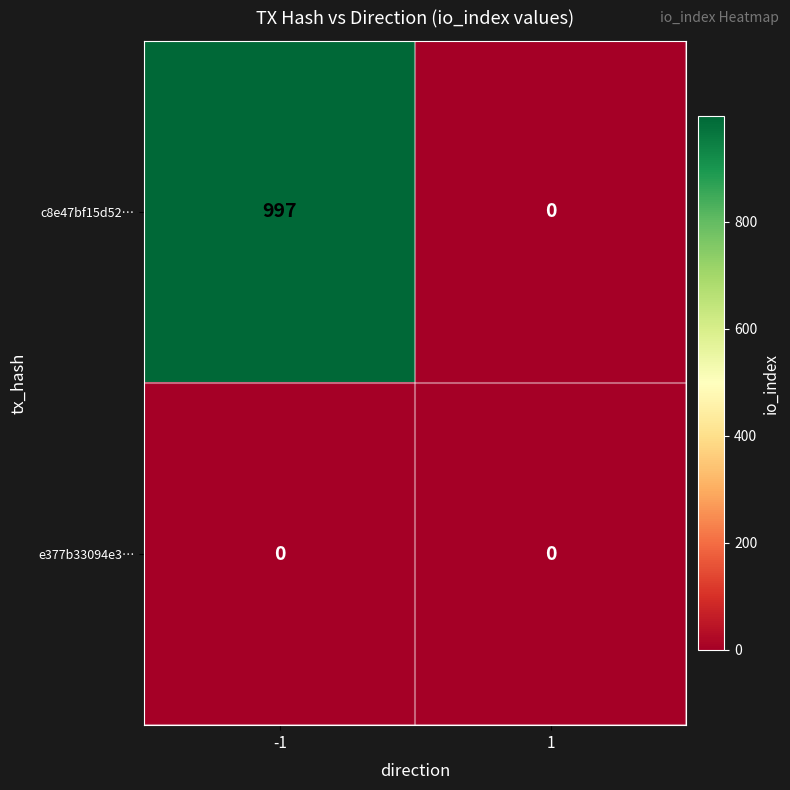

What is the difference between the maximum and minimum values in the c8e47bf15d52… series?

997